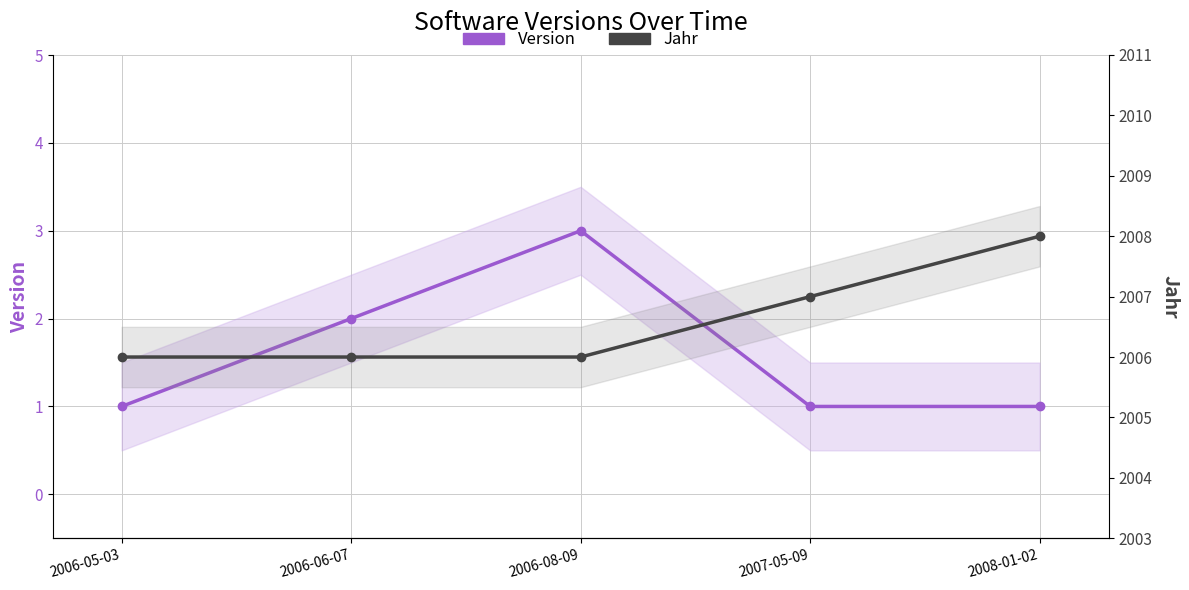

Which series has the widest spread of values?

Version